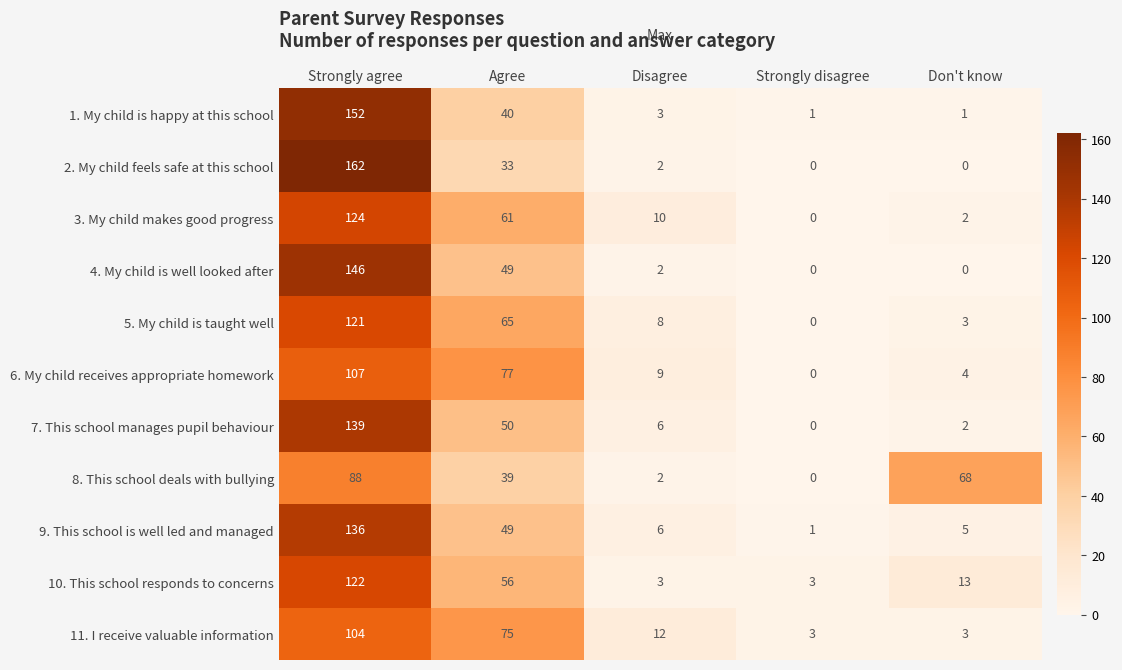

What is the average value of the 9. This school is well led and managed series?

39